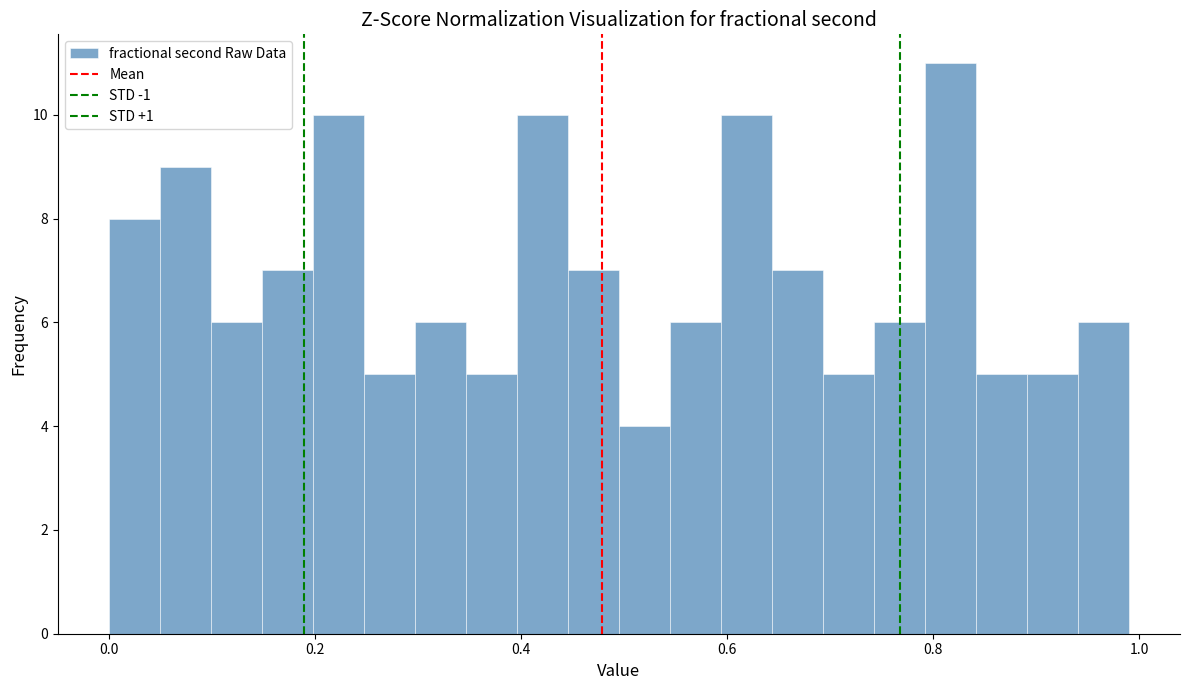

Read against the x-axis, roughly where is the centre of the tallest bar?

0.82